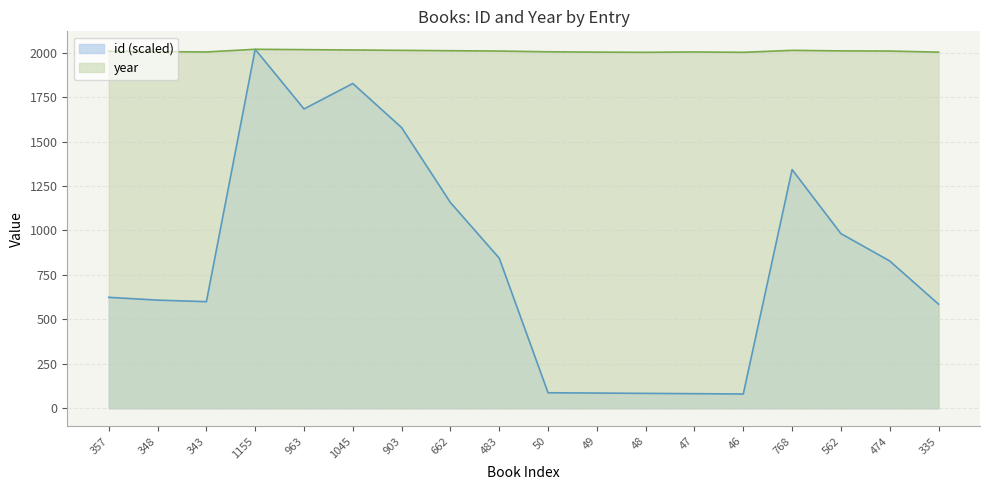

Does the chart display data point markers on the line(s)?

No